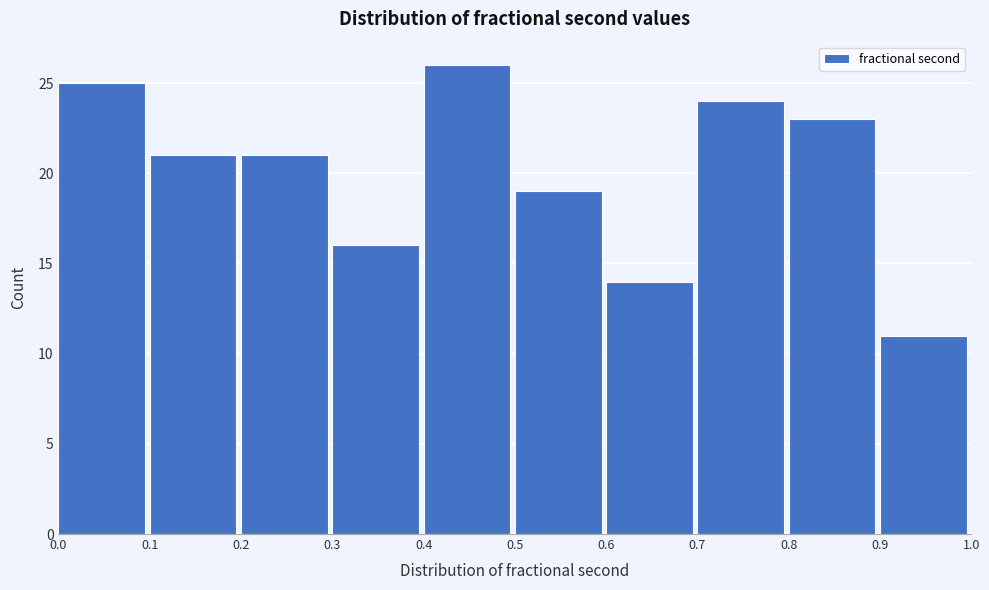

How tall is the bar that spans 0.4 to 0.5 on the x-axis? The values are not printed on the chart, so give them approximately, as read against the axis.

26